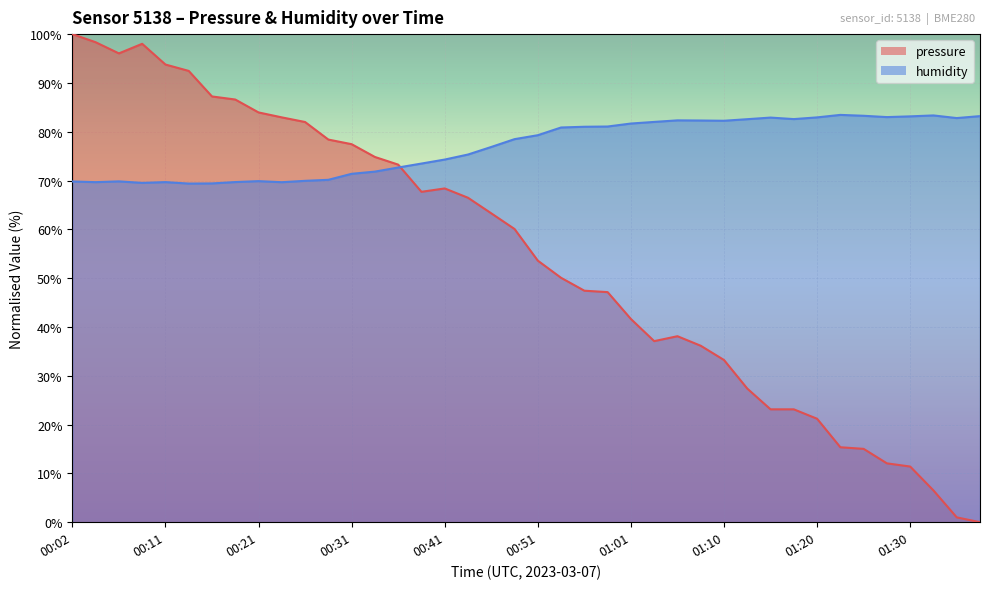

True or false: humidity and pressure intersect in this chart.

True